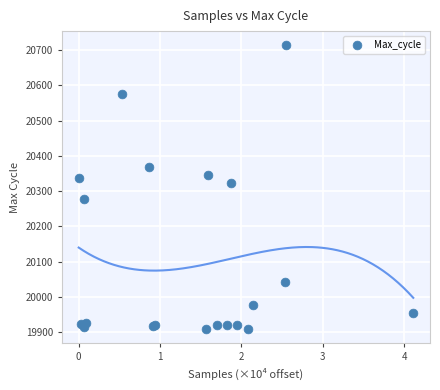

What Y value in the scatter plot is closest to 20311?

20324